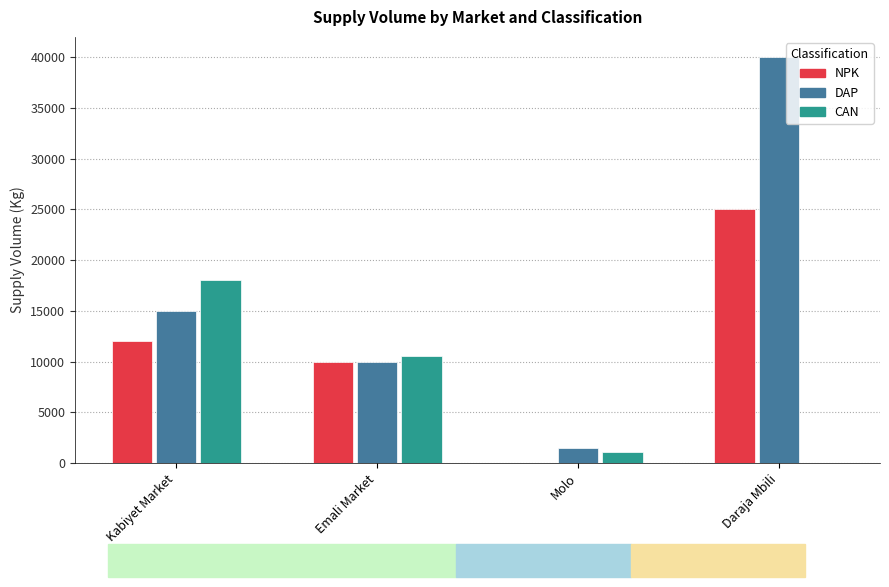

Reading left to right, what are all the values shown in this chart?

NPK: Kabiyet Market=12000	Emali Market=10000	Molo=0	Daraja Mbili=25000
DAP: Kabiyet Market=15000	Emali Market=10000	Molo=1500	Daraja Mbili=40000
CAN: Kabiyet Market=18000	Emali Market=10500	Molo=1100	Daraja Mbili=0